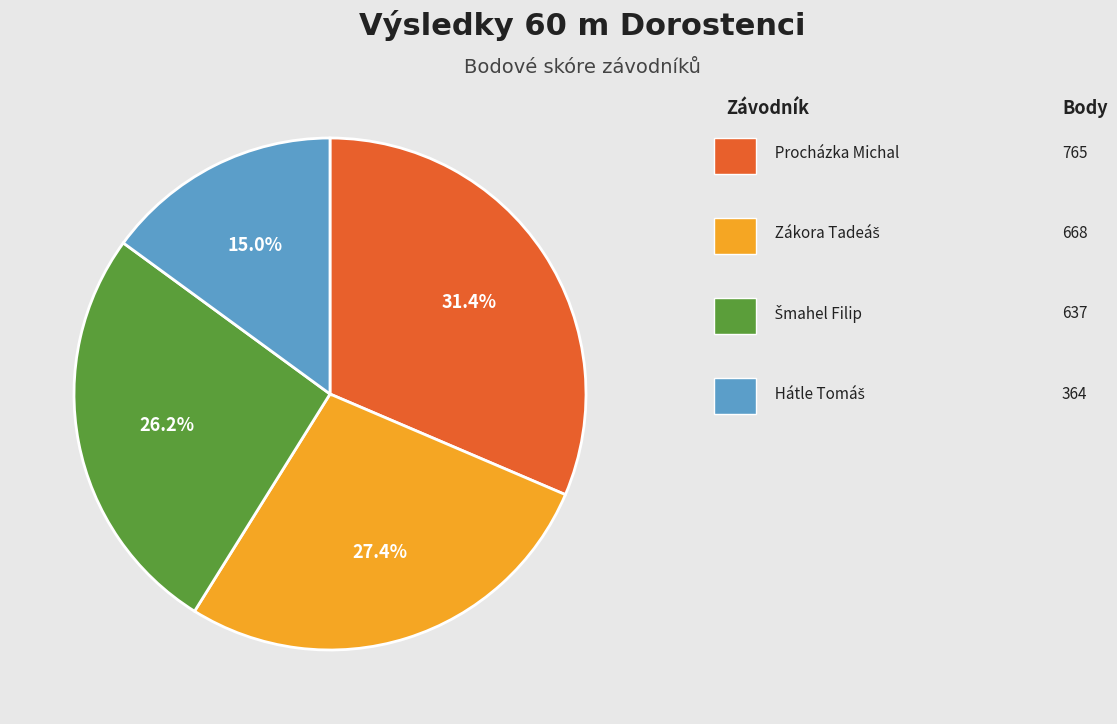

Is there a majority slice in this chart?

No